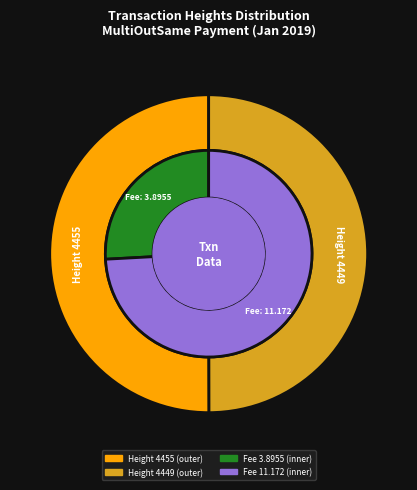

Count the number of slices in the pie.

2